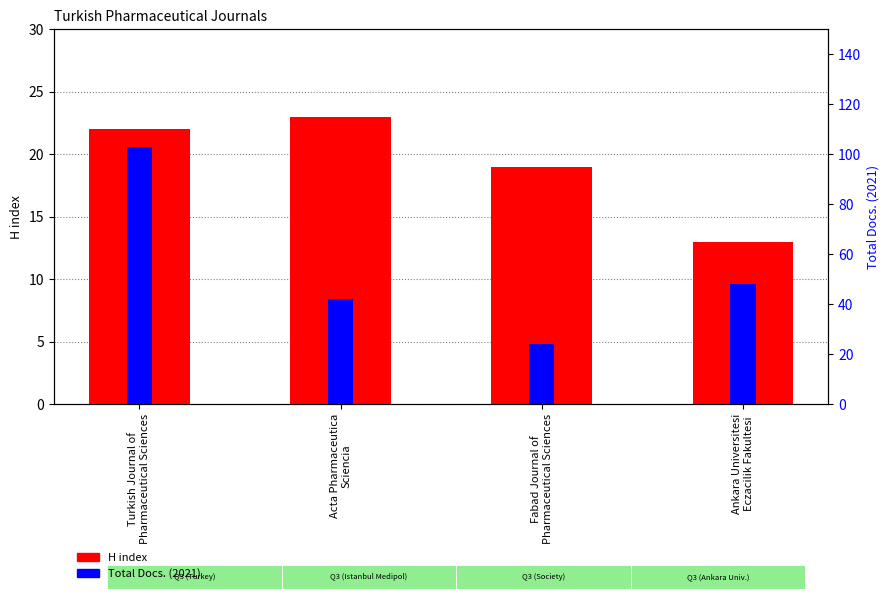

Reading left to right, extract all data points from this chart.

H index: Turkish Journal of
Pharmaceutical Sciences=22	Acta Pharmaceutica
Sciencia=23	Fabad Journal of
Pharmaceutical Sciences=19	Ankara Universitesi
Eczacilik Fakultesi=13
Total Docs. (2021): Turkish Journal of
Pharmaceutical Sciences=103	Acta Pharmaceutica
Sciencia=42	Fabad Journal of
Pharmaceutical Sciences=24	Ankara Universitesi
Eczacilik Fakultesi=48